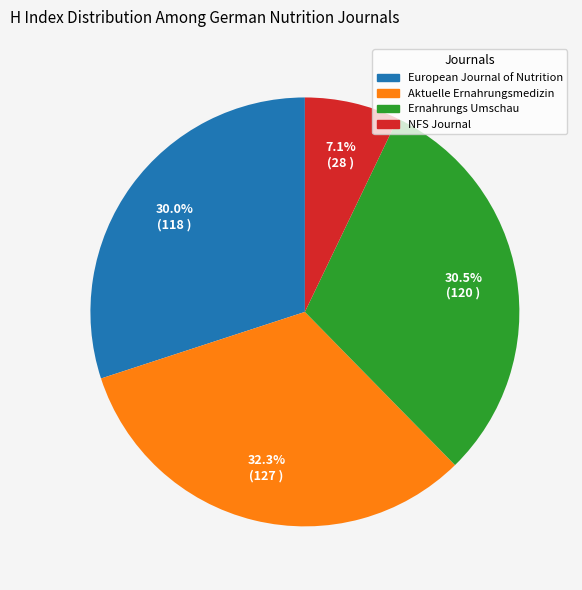

Rank the categories by value from highest to lowest.

Aktuelle Ernahrungsmedizin, Ernahrungs Umschau, European Journal of Nutrition, NFS Journal